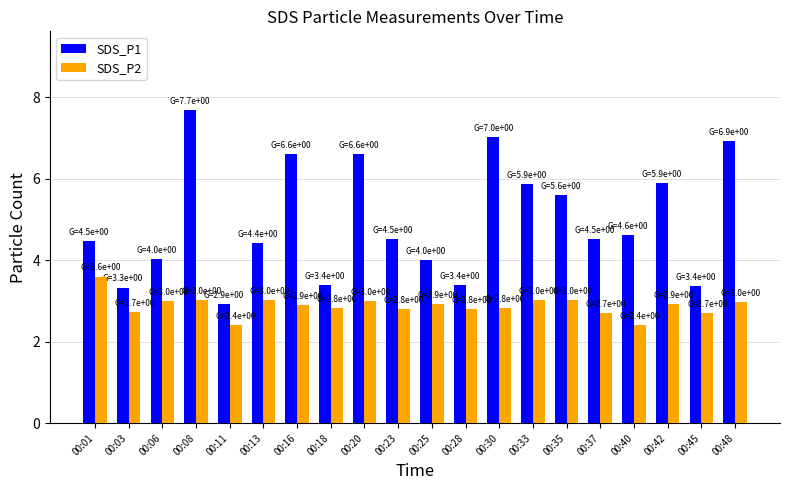

Count the number of categories in the chart.

20